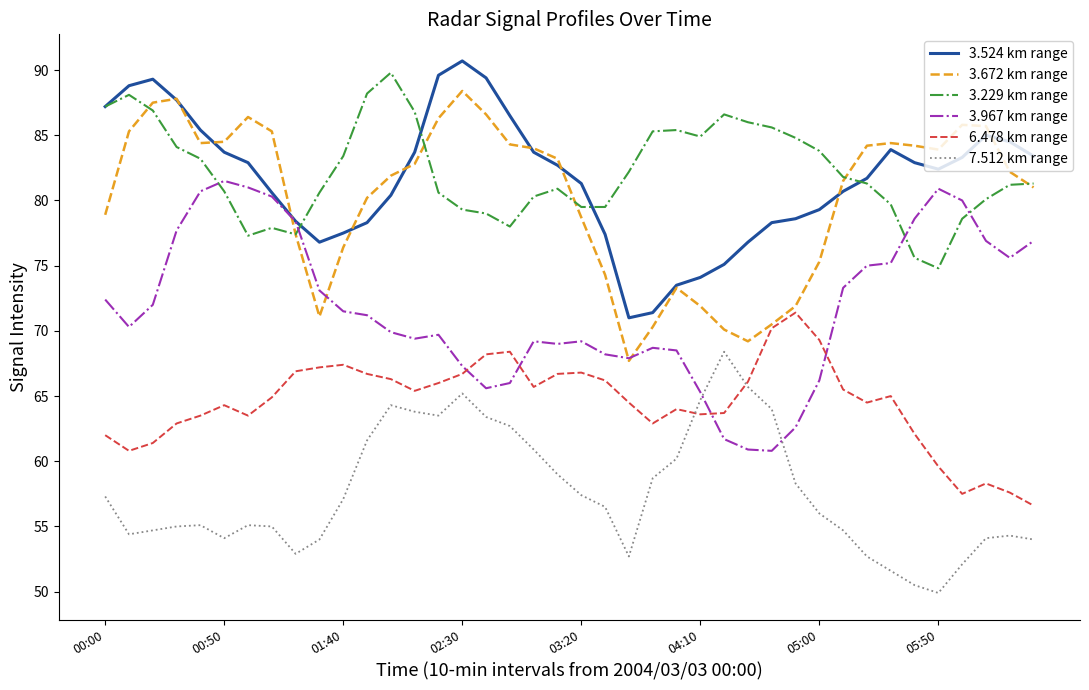

True or false: 3.672 km range and 7.512 km range cross at least once.

False